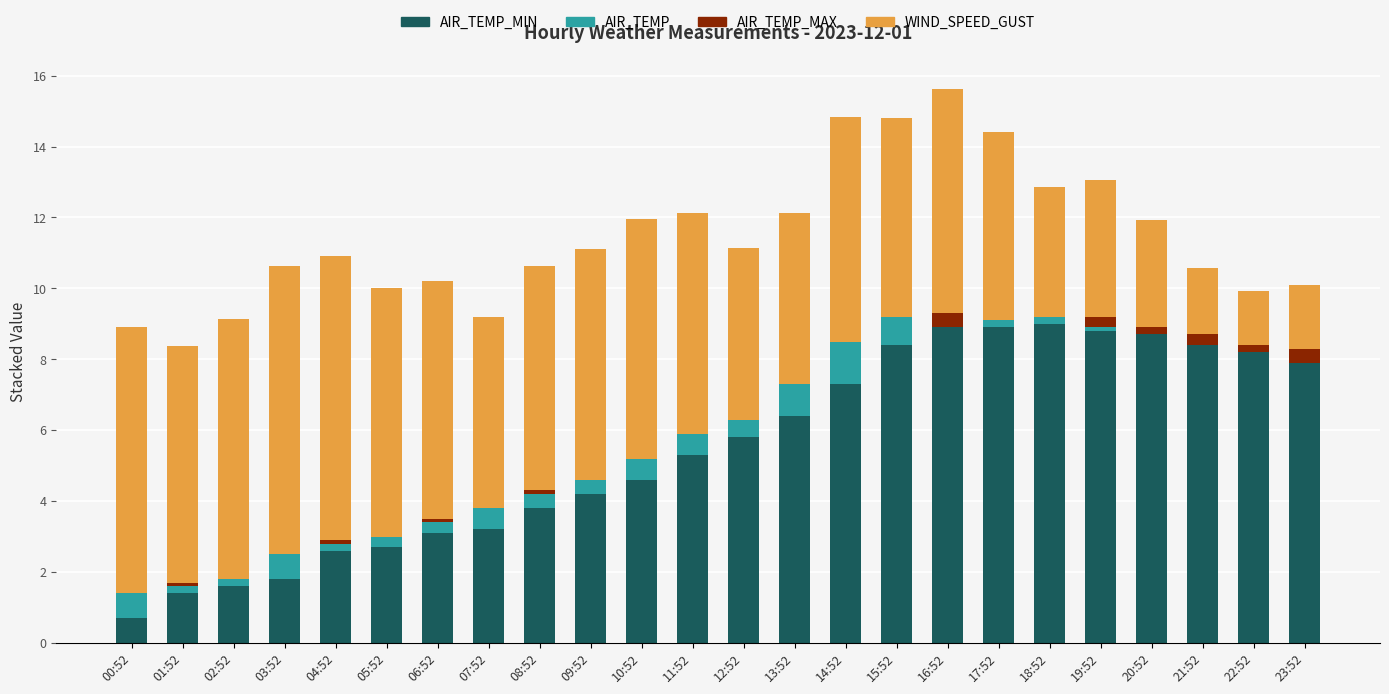

Does the chart contain stacked bars?

Yes